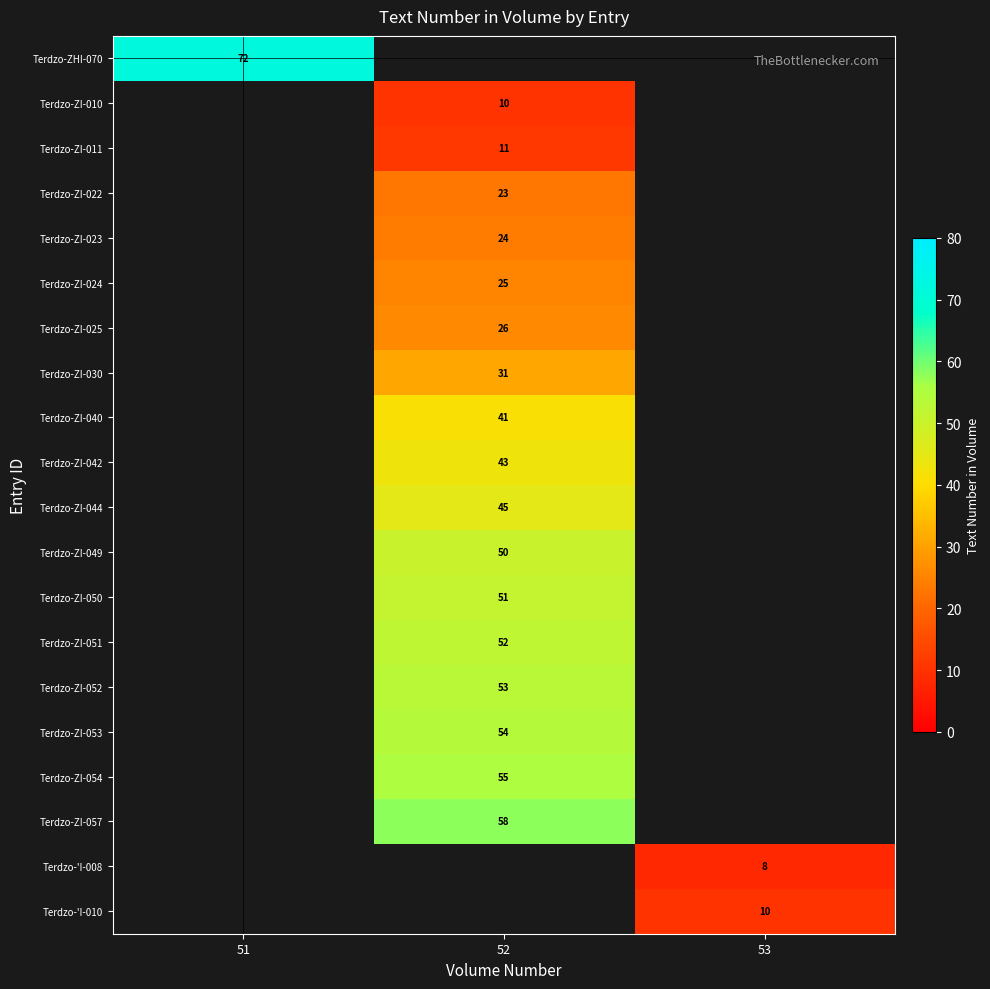

True or false: Terdzo-ZI-011 has a value of 19.8 at 52.

False